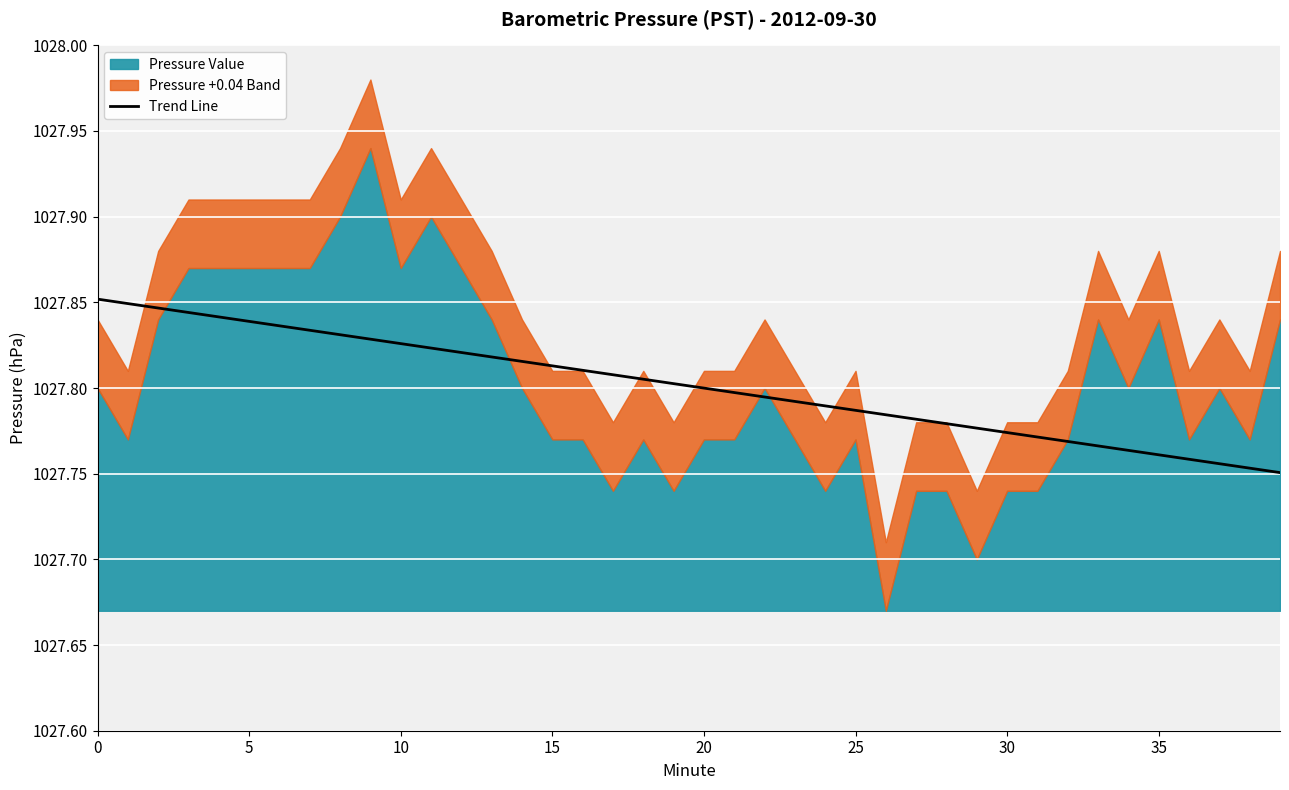

Is it true that Trend Line equals 429.0 at 0?

False